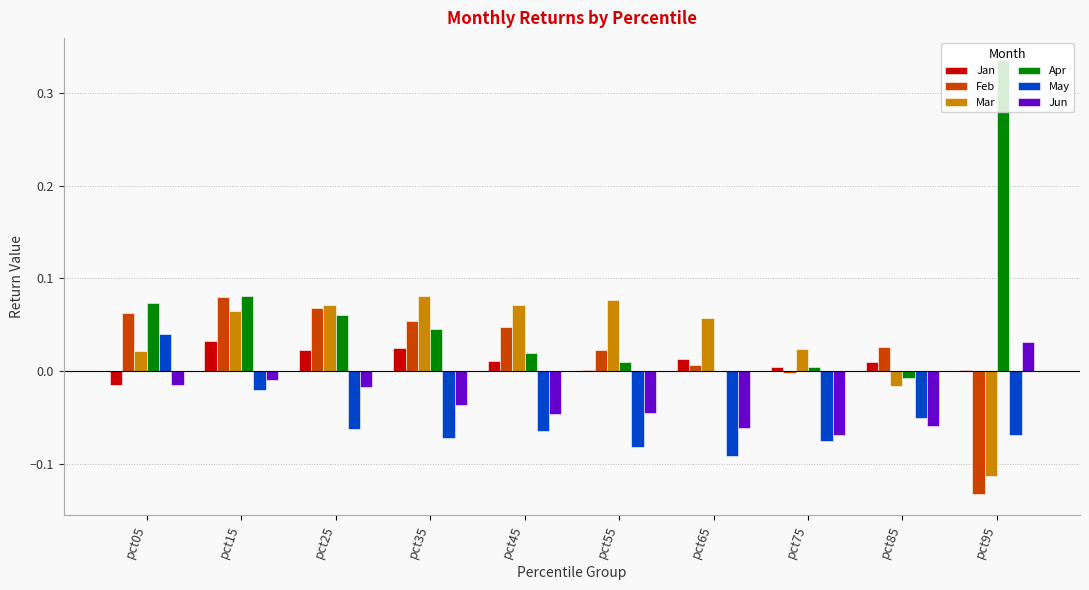

Which series has the largest total across all categories?

Apr